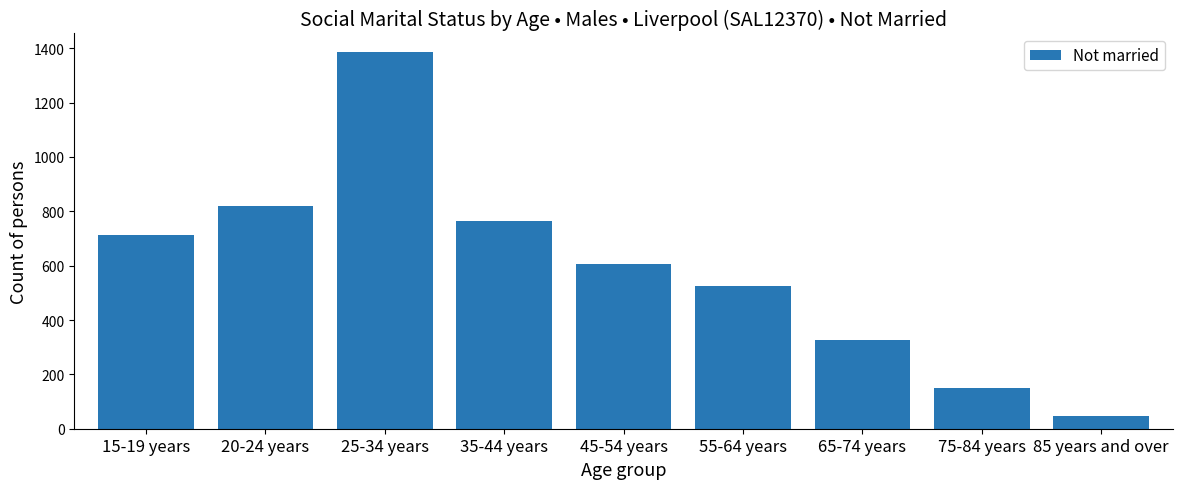

The value at 65-74 years is 149. True or false?

False